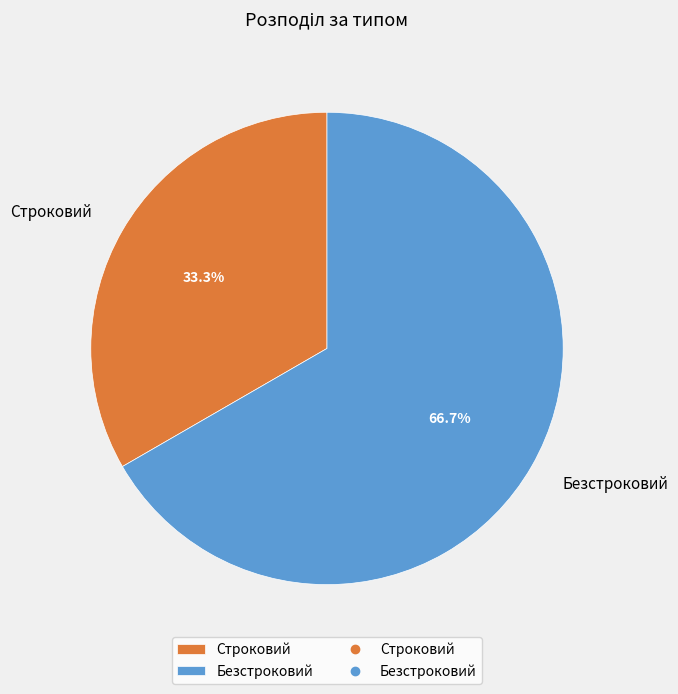

What is the total percentage of Строковий and Безстроковий?

100.0%